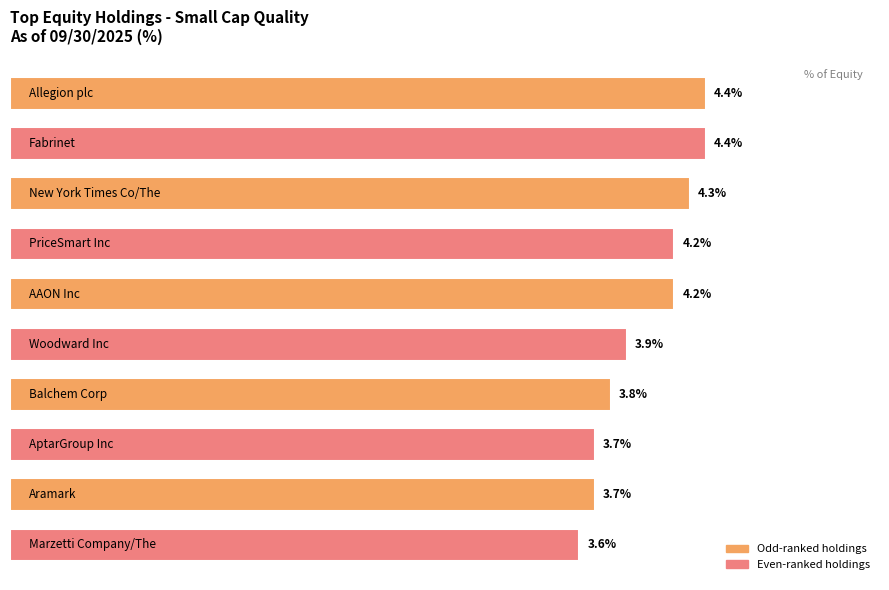

What is the difference between the second highest and minimum values?

0.8